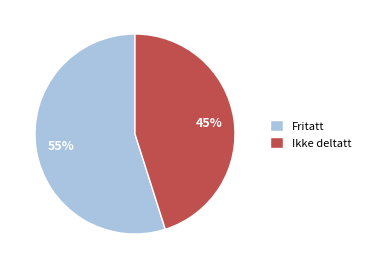

Which slice represents more than half of the pie?

Fritatt